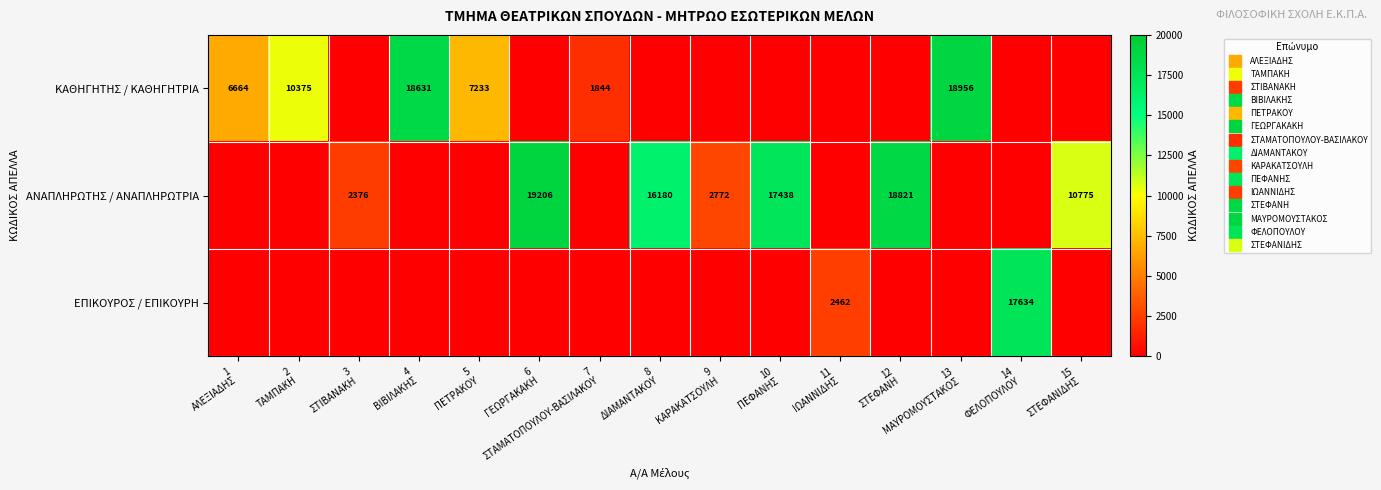

At how many categories does at least one series exceed 2472?

12